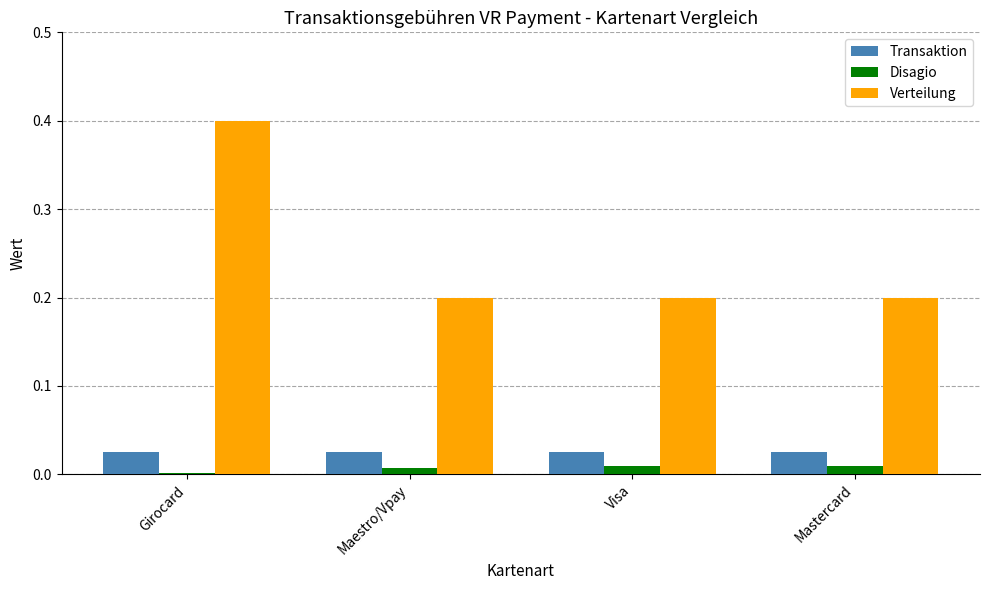

At which category is the sum across all series the highest?

Girocard